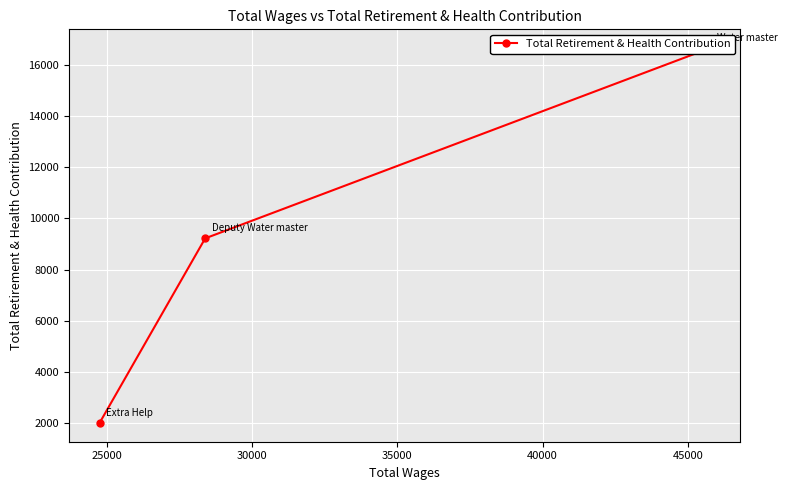

What is the sum of all values?

27878